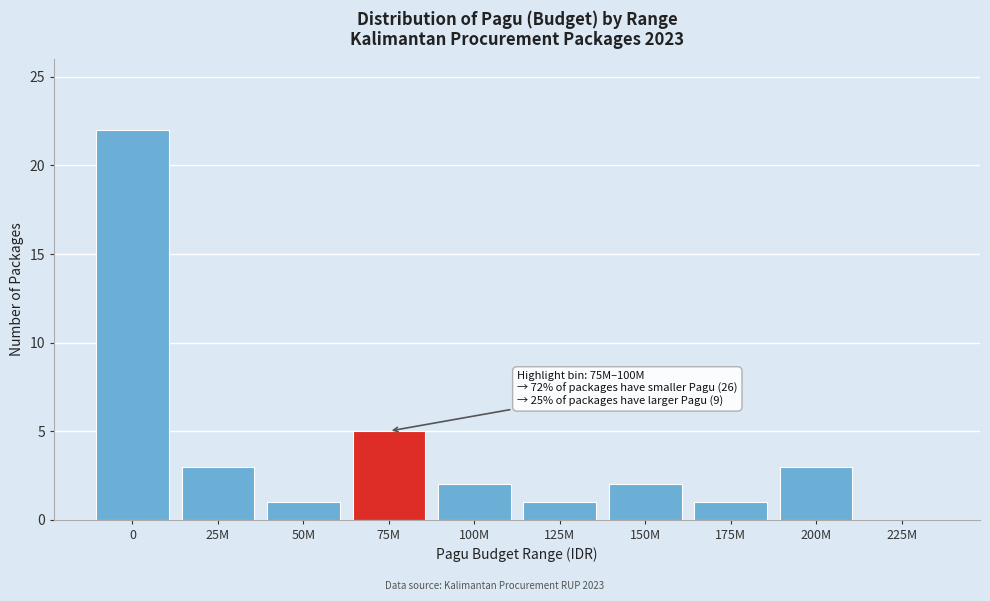

Approximately how many times larger is the value at 25M compared to 175M?

3.0